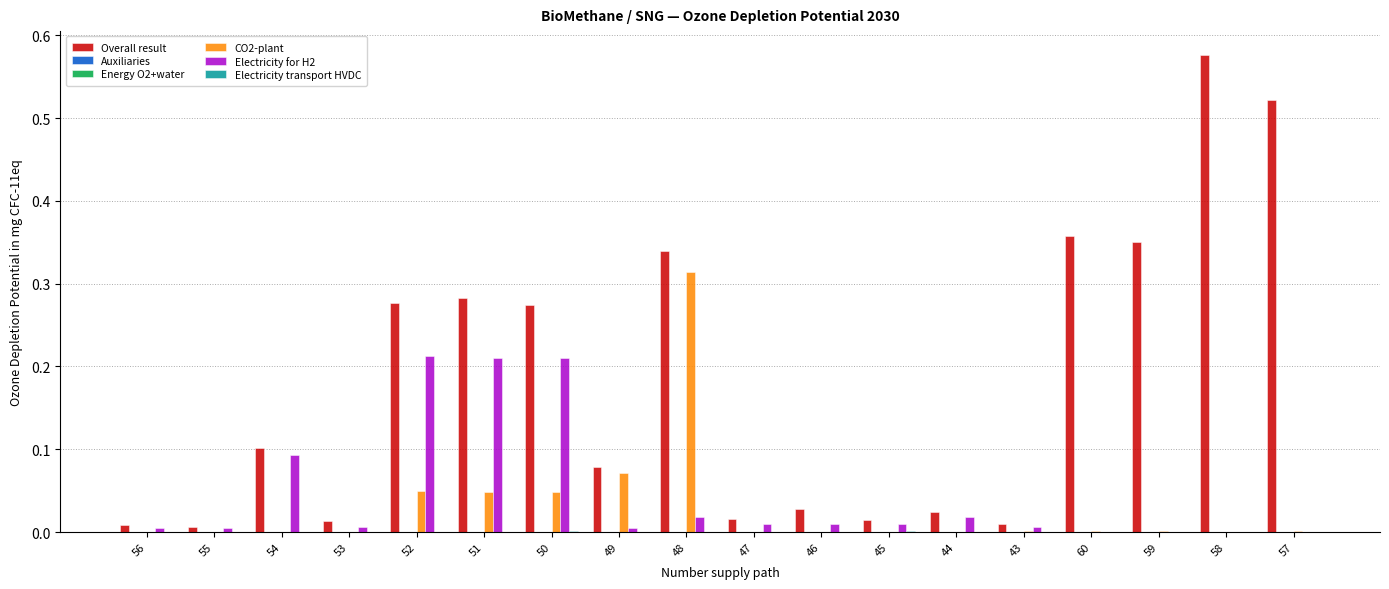

Which series has the largest total across all categories?

Overall result